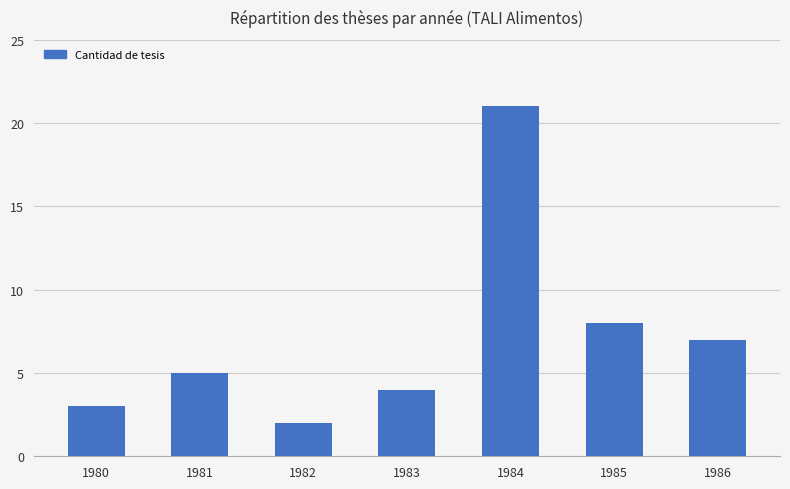

What is the greatest value displayed?

21